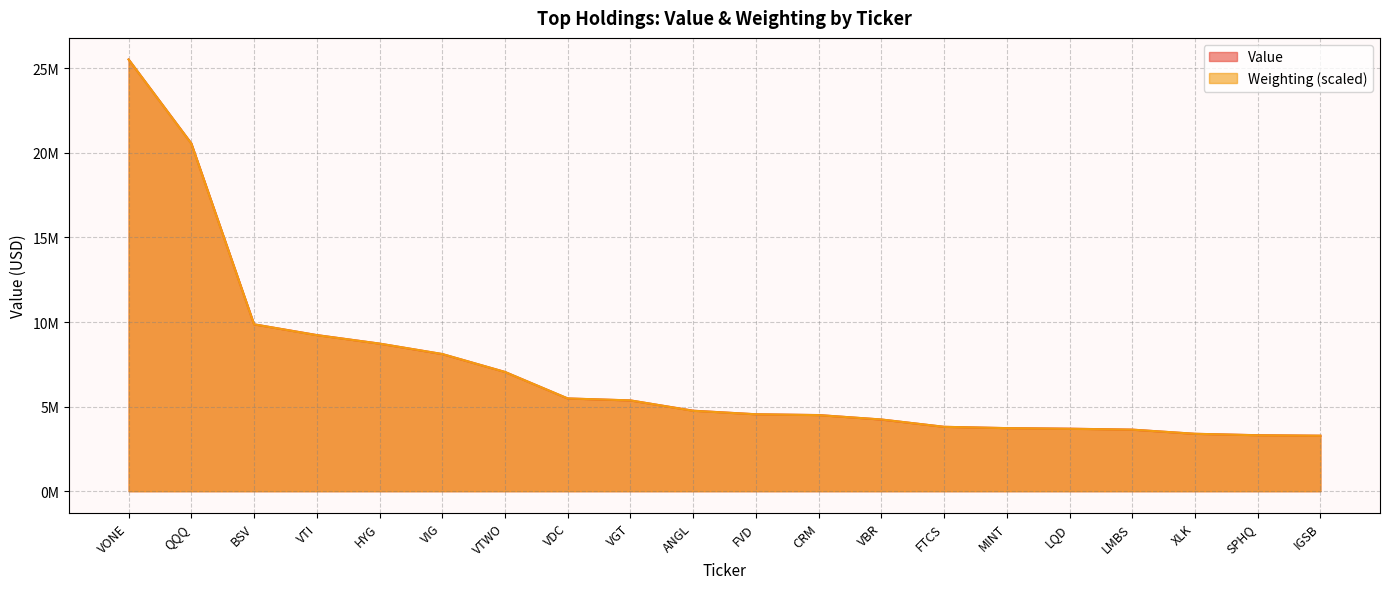

What is the label of the 5th point from the left?

HYG